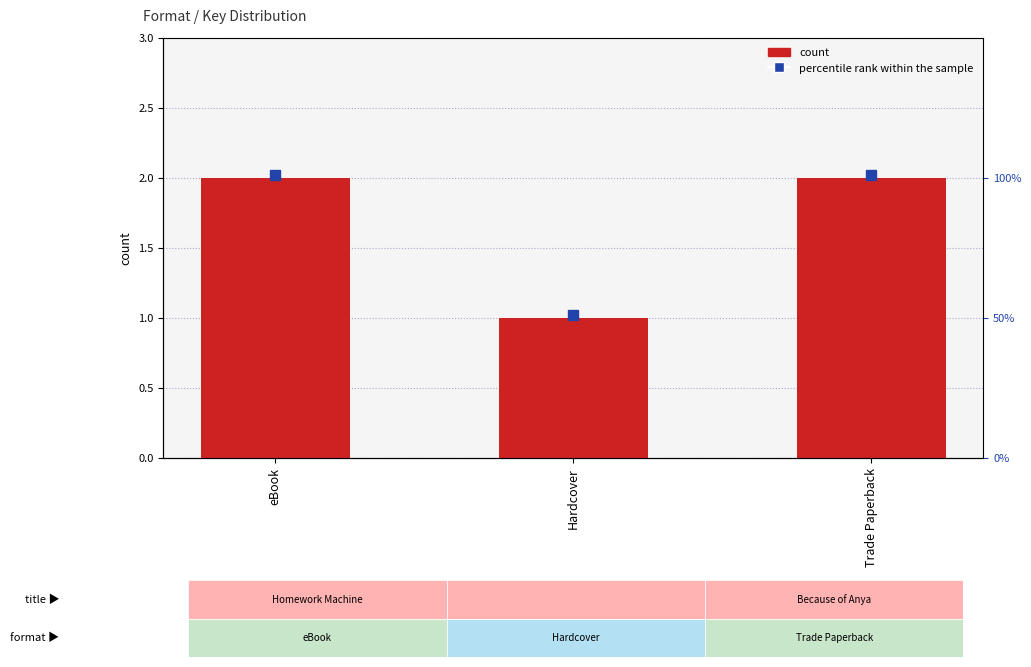

Where is the data nearest to the value 1?

Hardcover